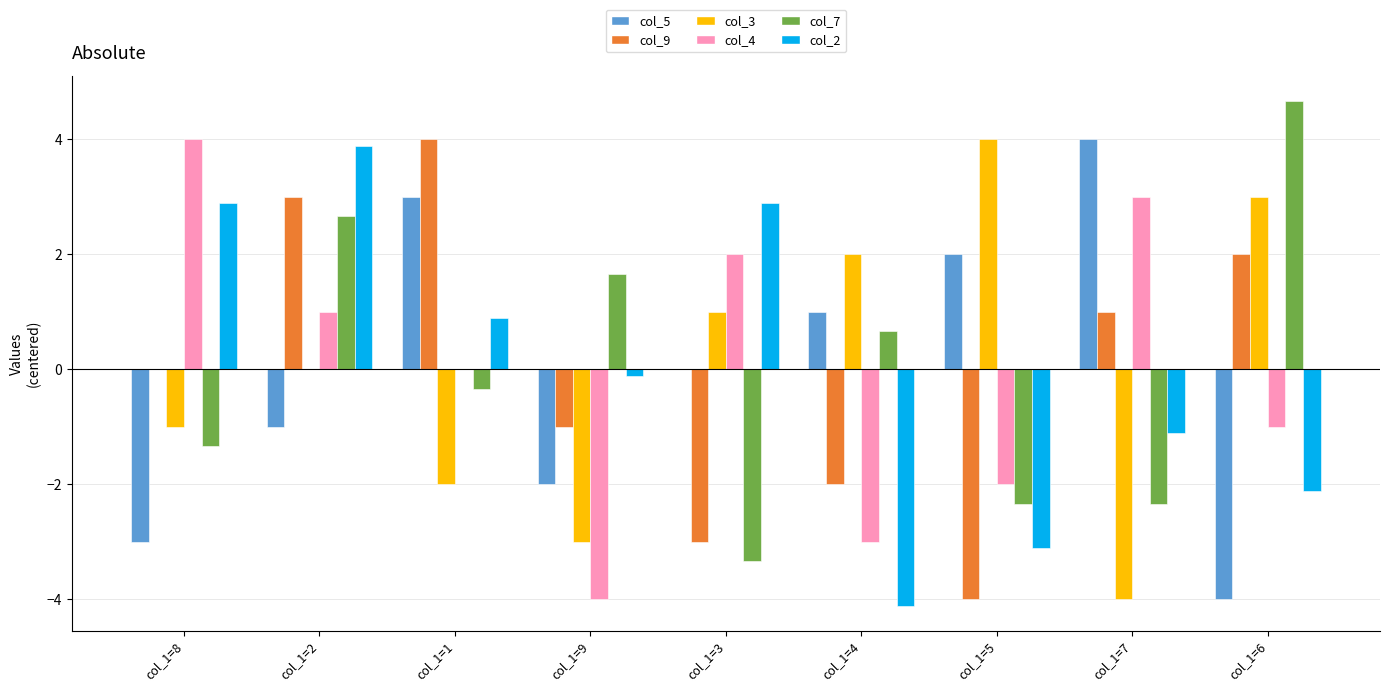

What is the total value across all series at col_1=9?

-8.4